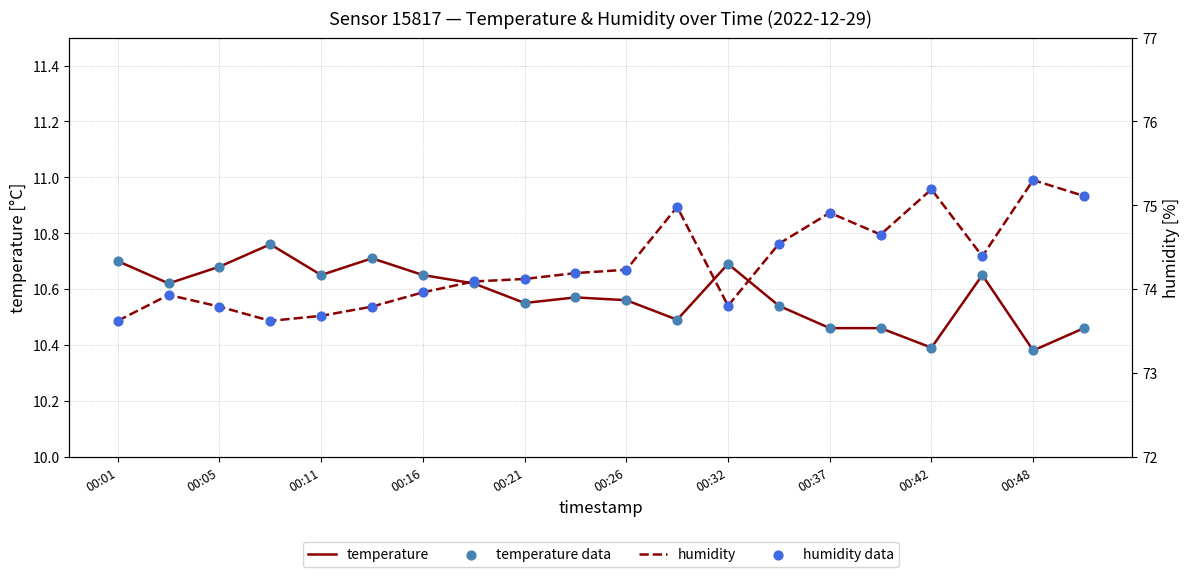

Which series has the largest total across all categories?

humidity